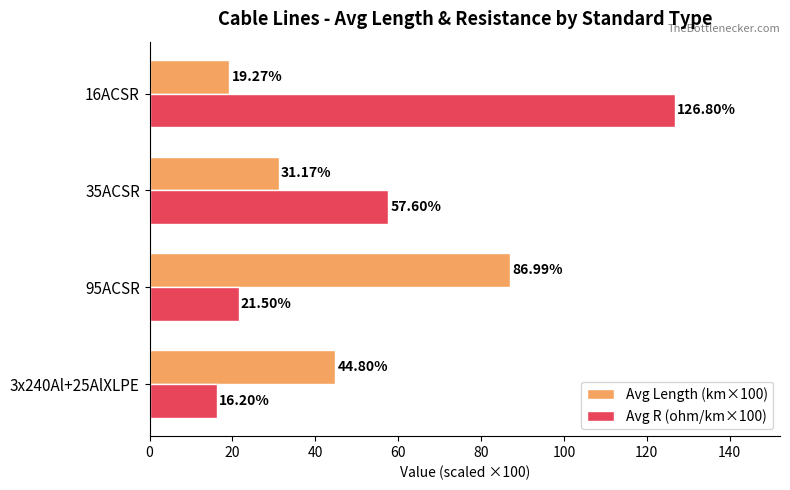

How many values in the Avg Length (km×100) series are below 44?

2